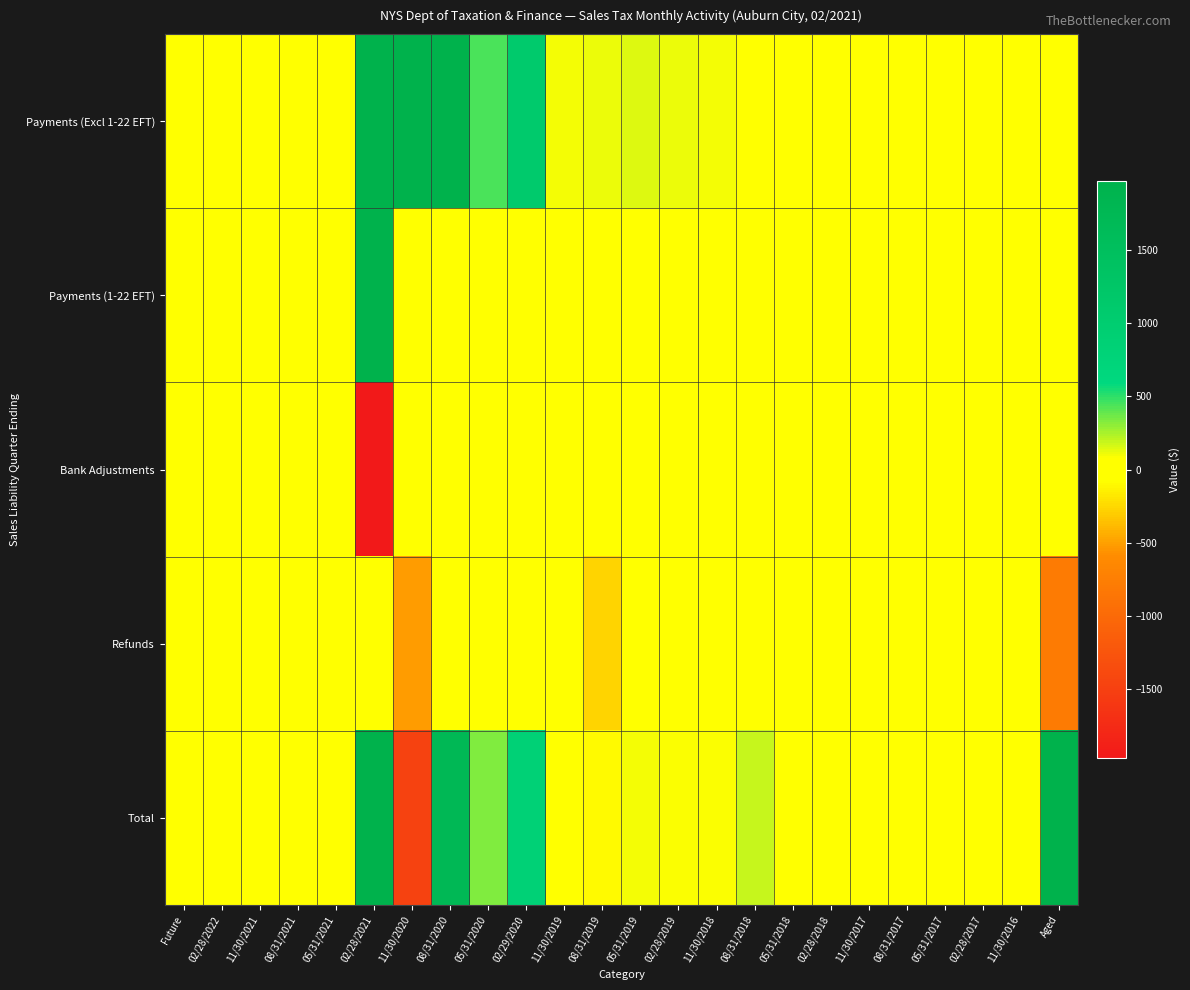

What is the smallest value displayed?

-1967.5